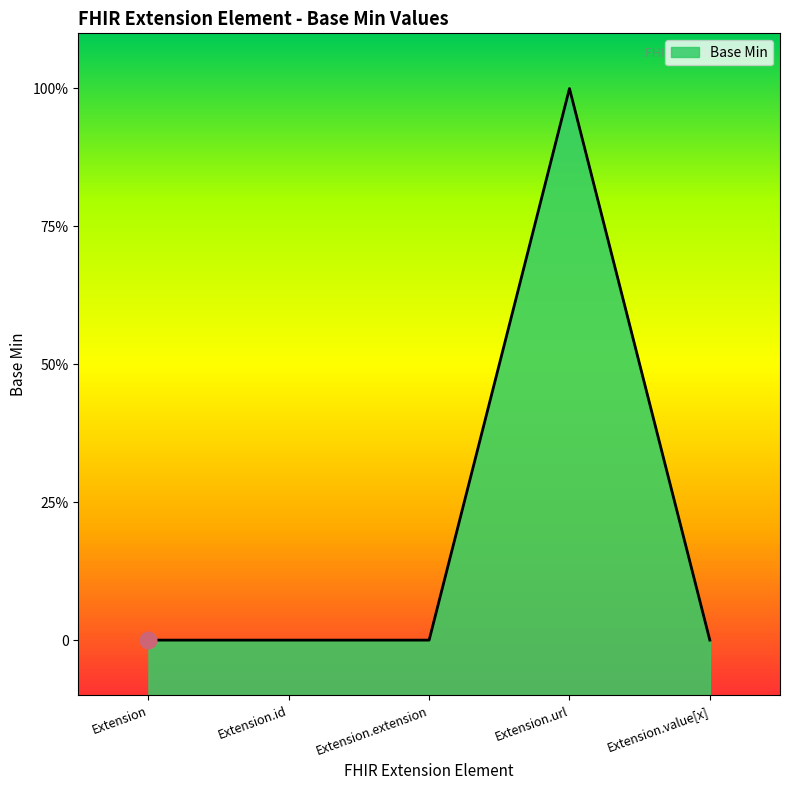

The value at Extension.id is 0. True or false?

True